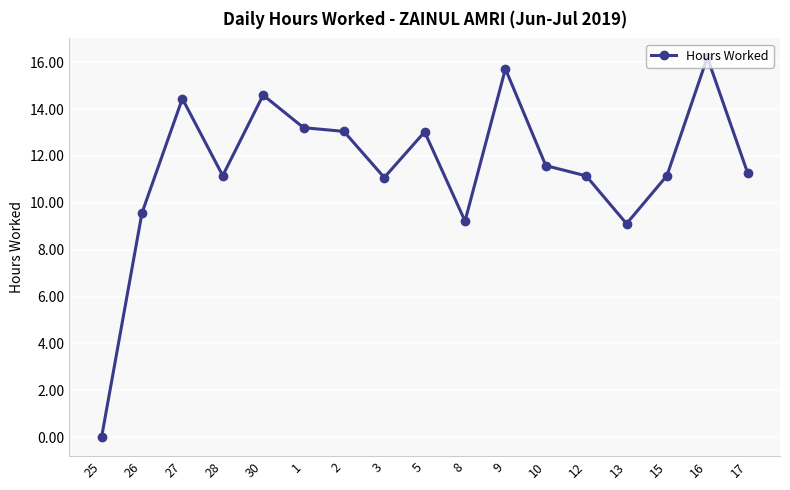

Is it true that the value at 28 is 3.5?

False